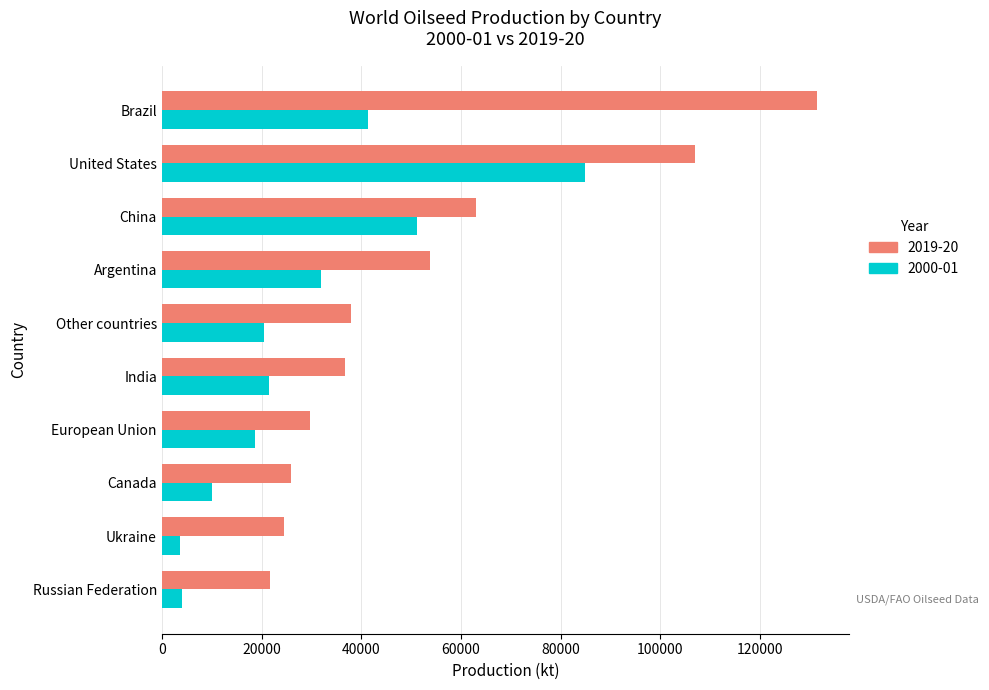

At which category is the sum across all series the highest?

United States